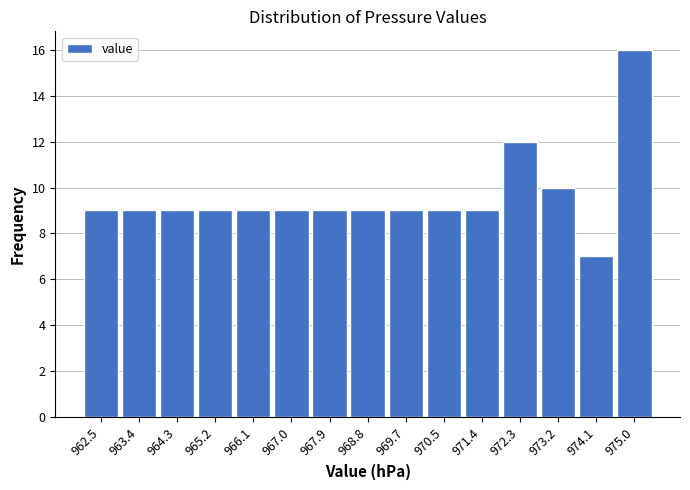

How tall is the bar that spans 968.3 to 969.2 on the x-axis? Neither the bar edges nor the heights are printed on the chart, so give them approximately, as read against the axes.

9